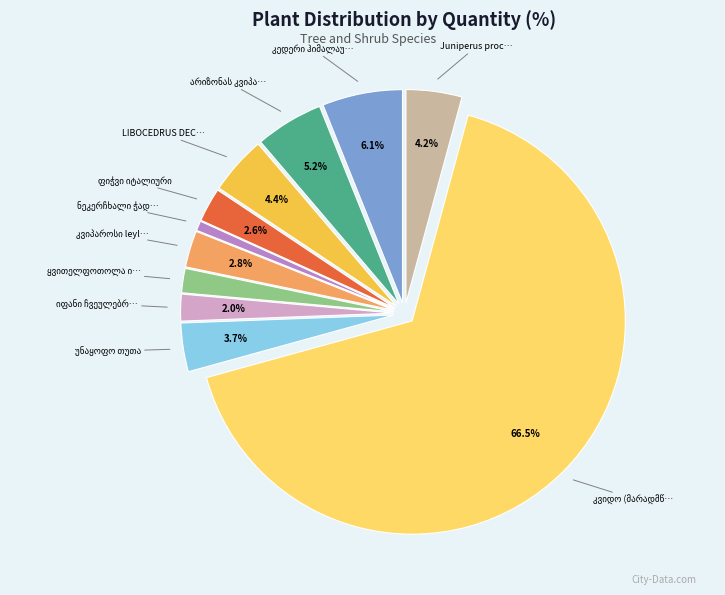

Is there any slice that represents more than half of the pie?

Yes